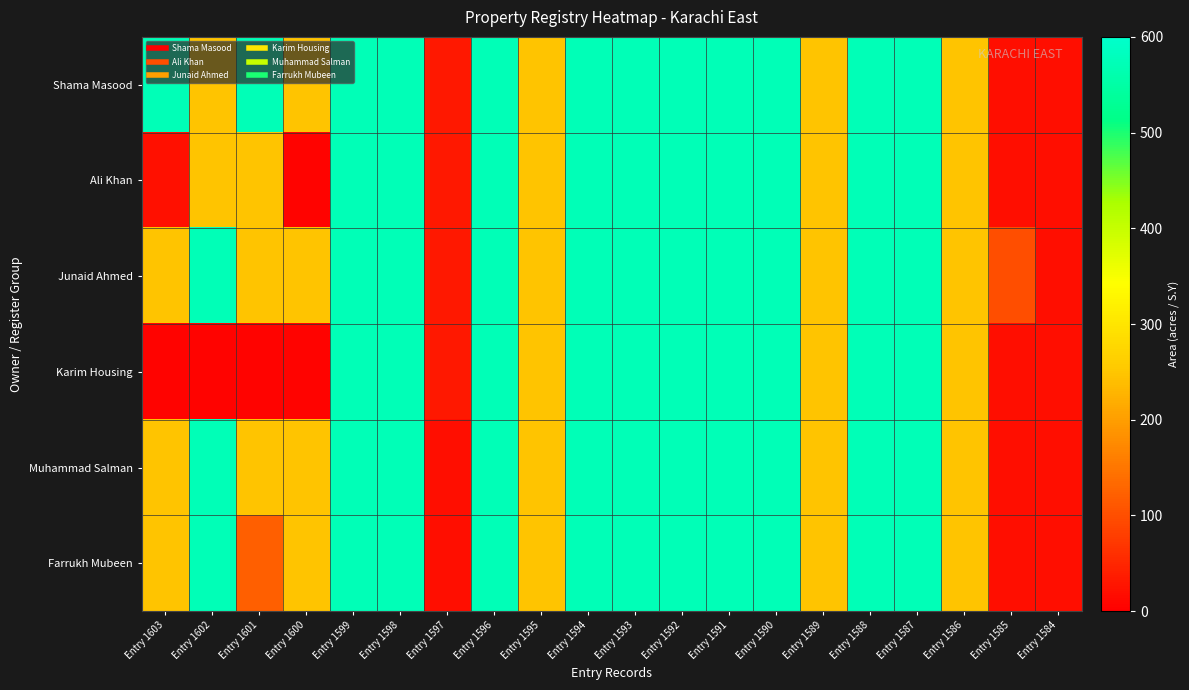

Which series has the largest range (max minus min)?

Ali Khan